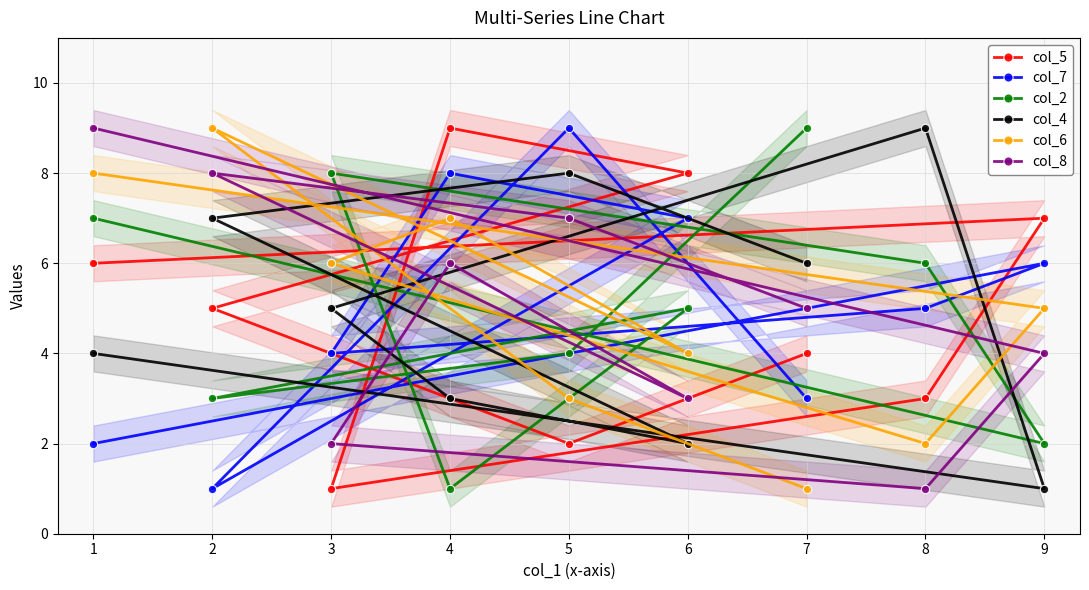

Is it true that col_7 equals 2 at 3?

False